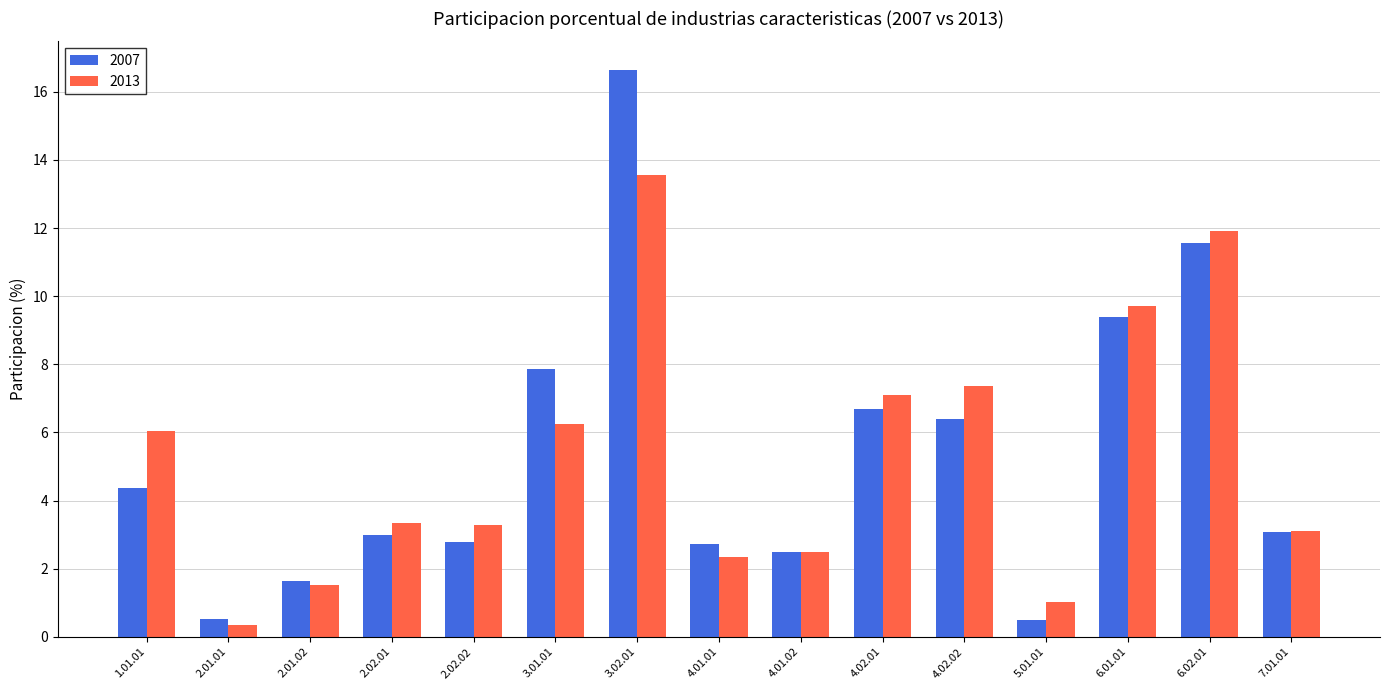

Which series has the largest range (max minus min)?

2007